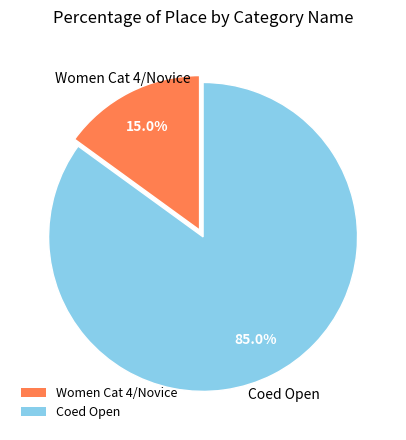

Is it true that Women Cat 4/Novice is 24% of the pie?

False